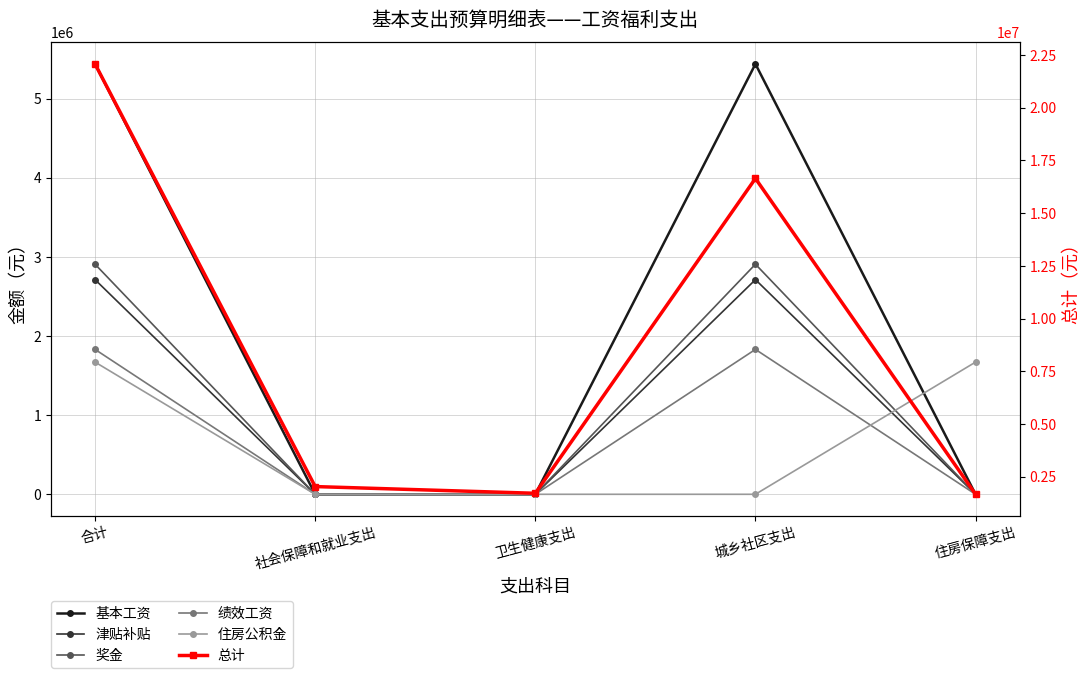

How many categories are shown in the chart?

5